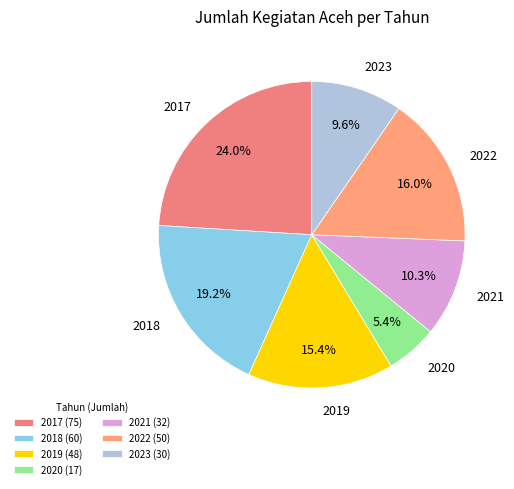

What is the smallest slice in the pie chart?

2020